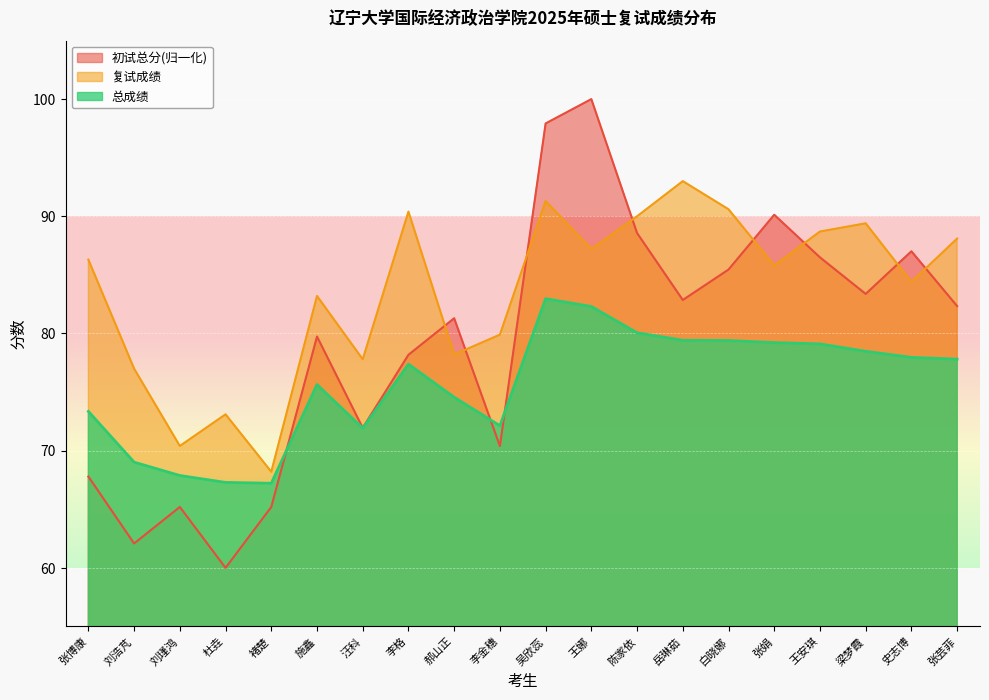

Count the number of categories in the chart.

20